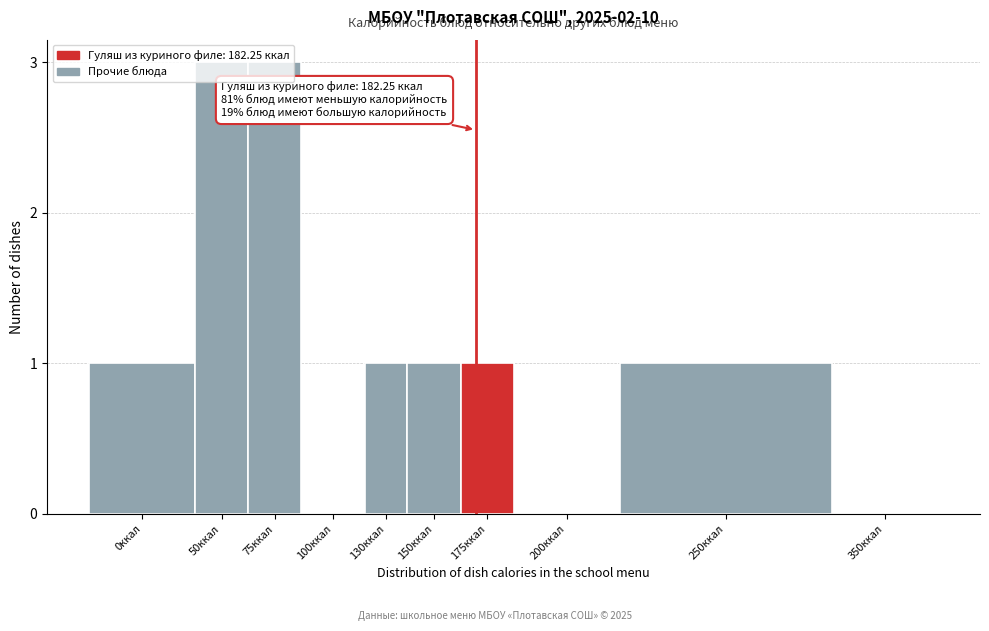

What is the greatest value displayed?

3